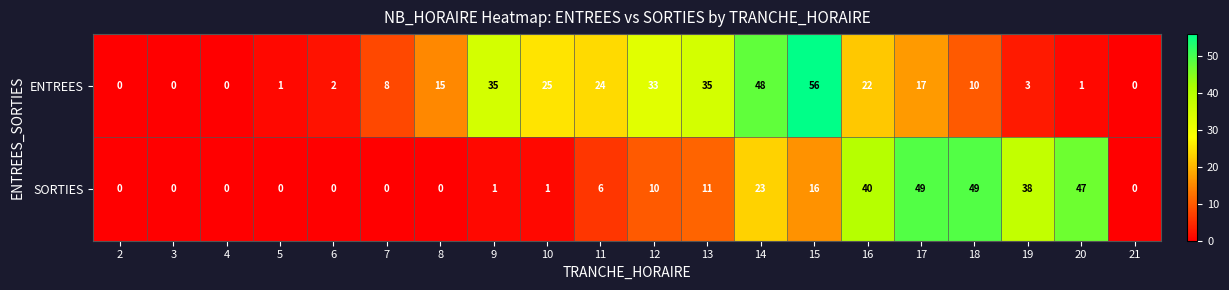

Between 12 and 16, which series saw the biggest shift?

SORTIES